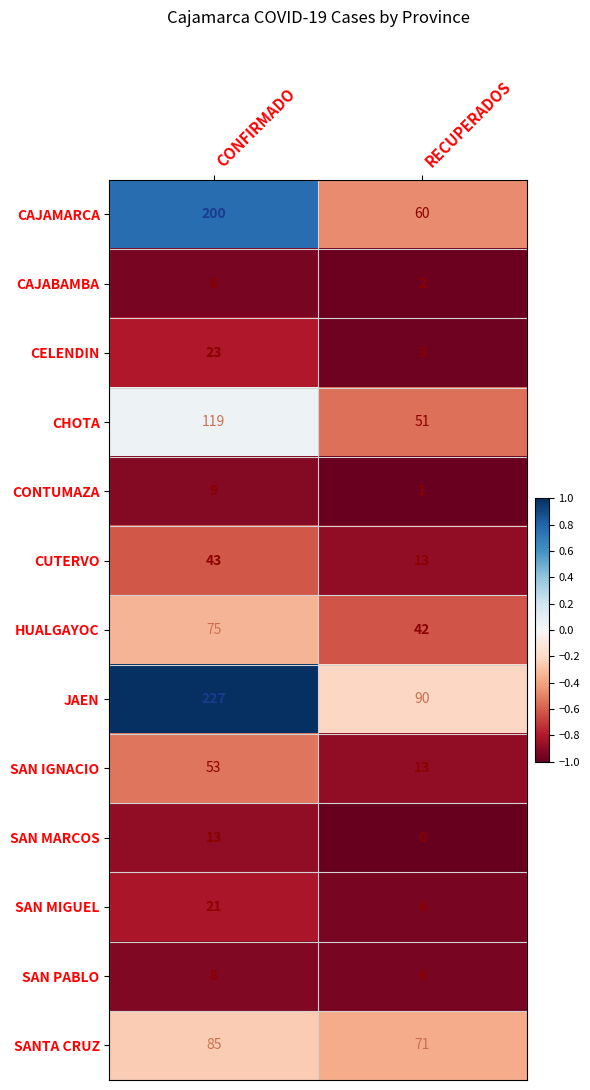

Which series has the largest range (max minus min)?

CAJAMARCA